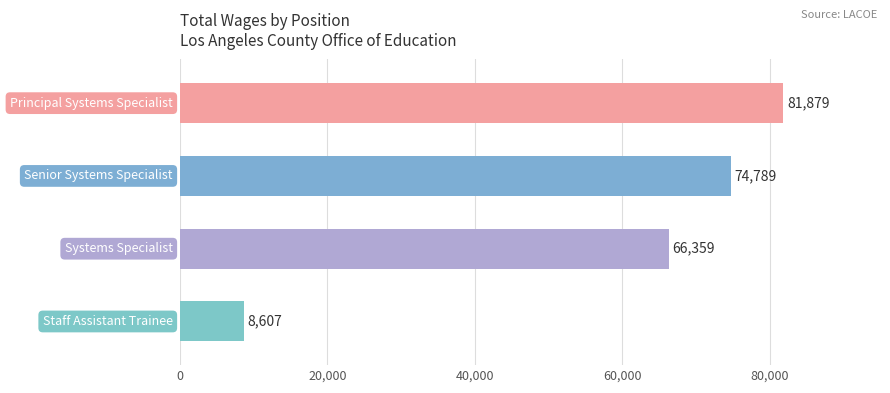

What is the value of the 3rd bar from the top?

66359